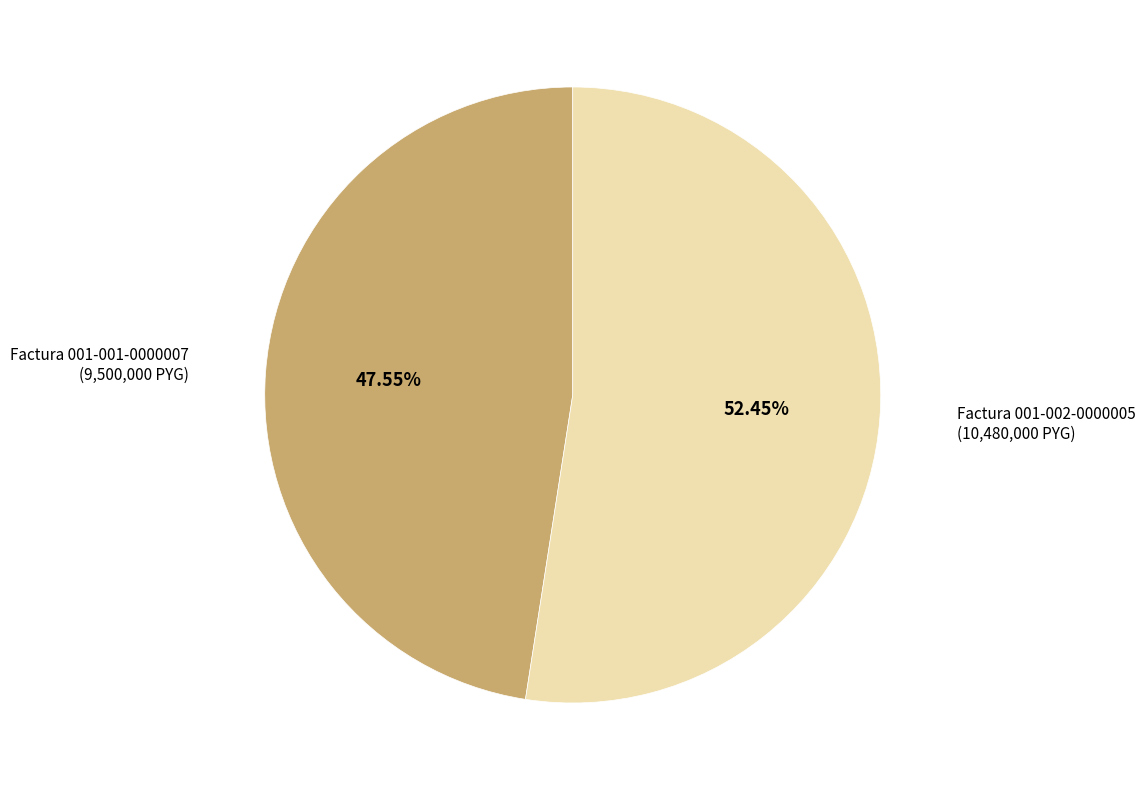

Which category has the smallest portion of the pie?

Factura 001-001-0000007